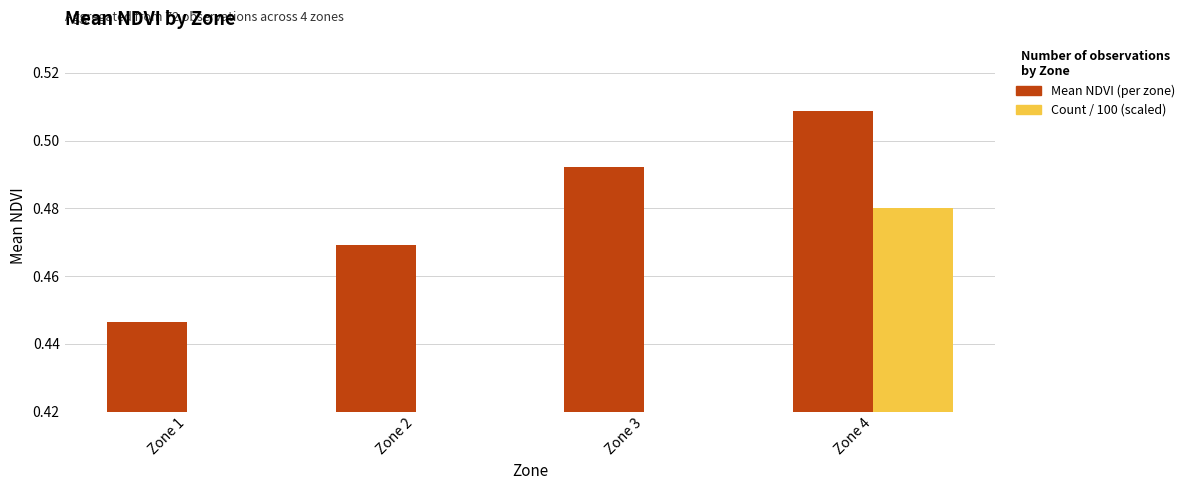

The value of Mean NDVI (per zone) at Zone 3 is 0.5. True or false?

True